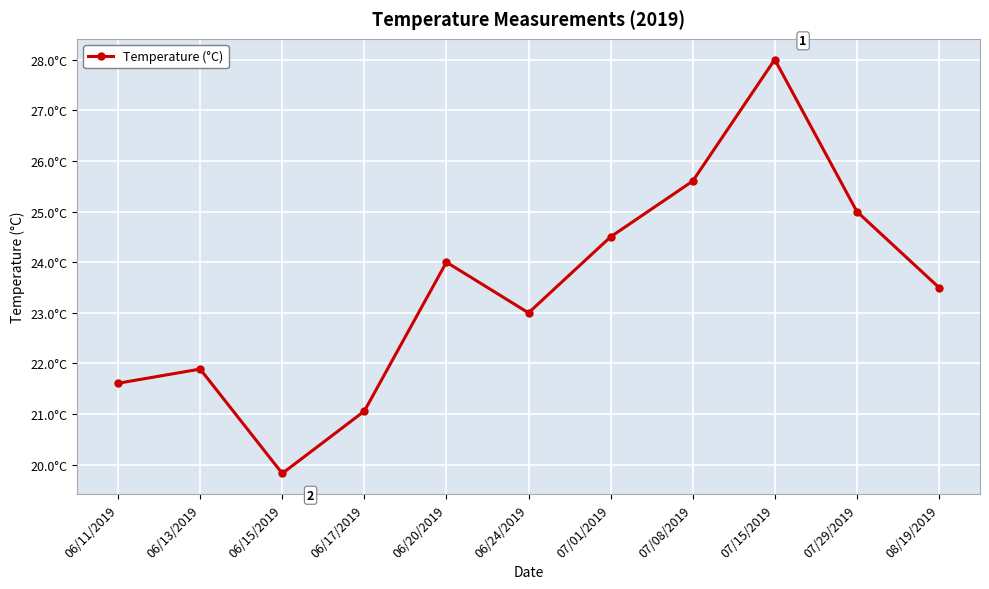

What is the maximum value shown in the chart?

28.0